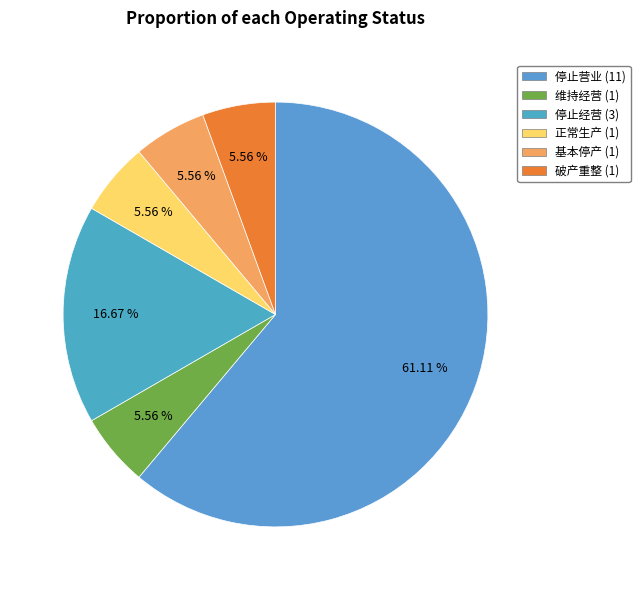

What percentage is the 维持经营 slice, to the nearest percent?

6%